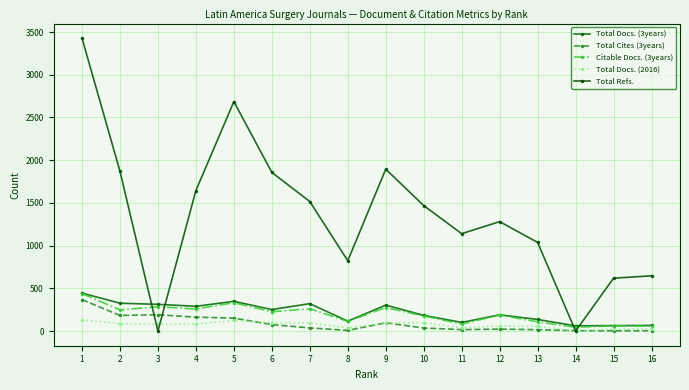

What is the difference between the Total Refs. values at 5 and 2?

816